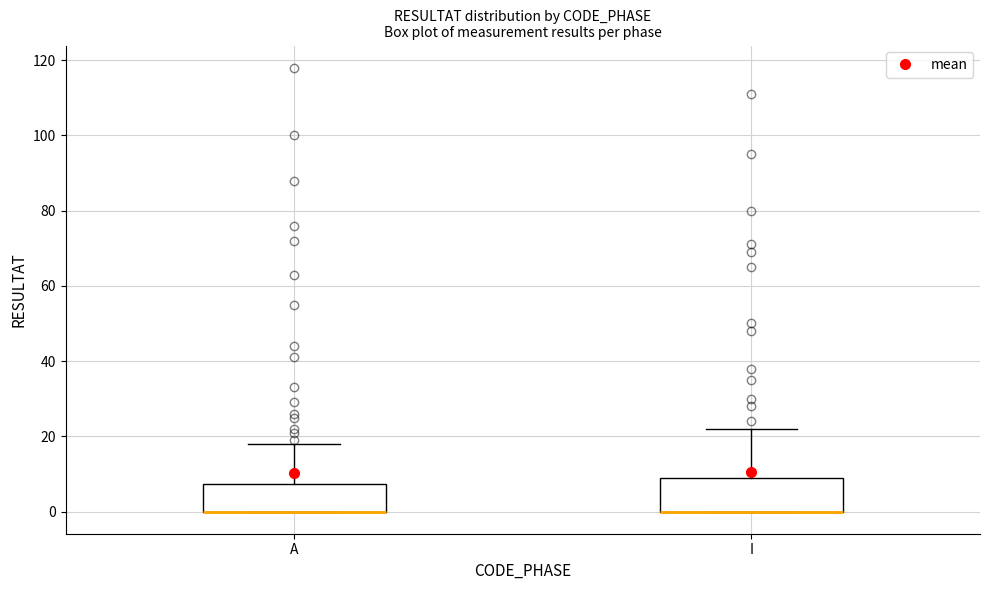

Reading left to right, read every box against the y-axis: the position of its median line, the range the box covers, and the ends of its whiskers. The values are not printed on the chart, so give them approximately, as read against the axis.

A: median 0 (drawn on the box's lower edge), box 0 to 8, whiskers 0 to 18
I: median 0 (drawn on the box's lower edge), box 0 to 10, whiskers 0 to 22